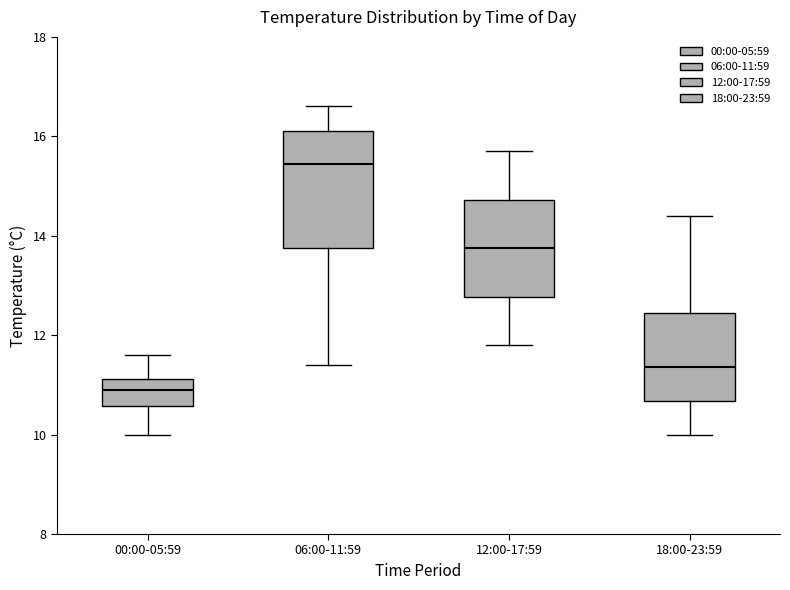

Where is the lower edge of the box for 12:00-17:59 on the y-axis? The values are not printed on the chart, so give them approximately, as read against the axis.

12.8